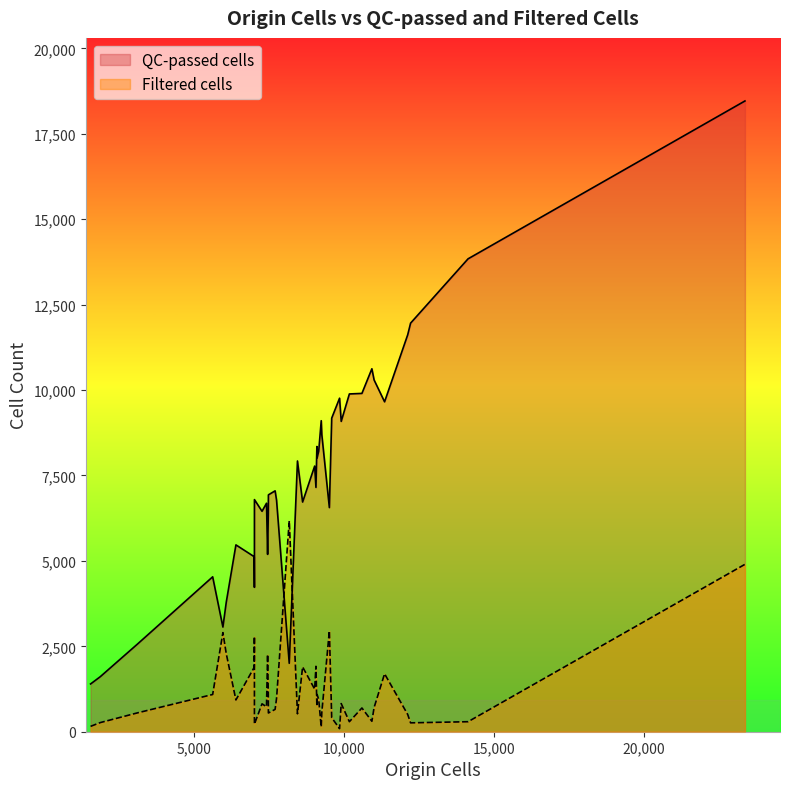

List the series in order of their overall mean, lowest first.

Filtered cells, QC-passed cells